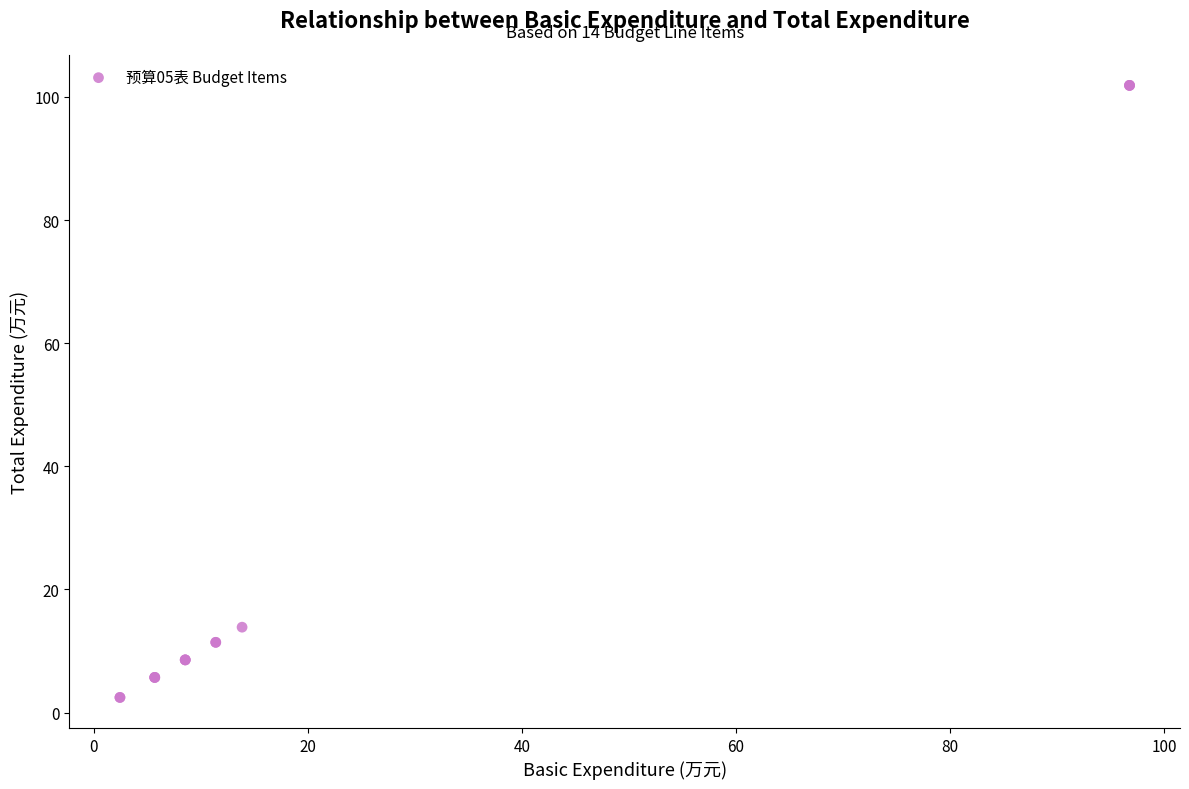

What Y value in the scatter plot is closest to 52?

13.9